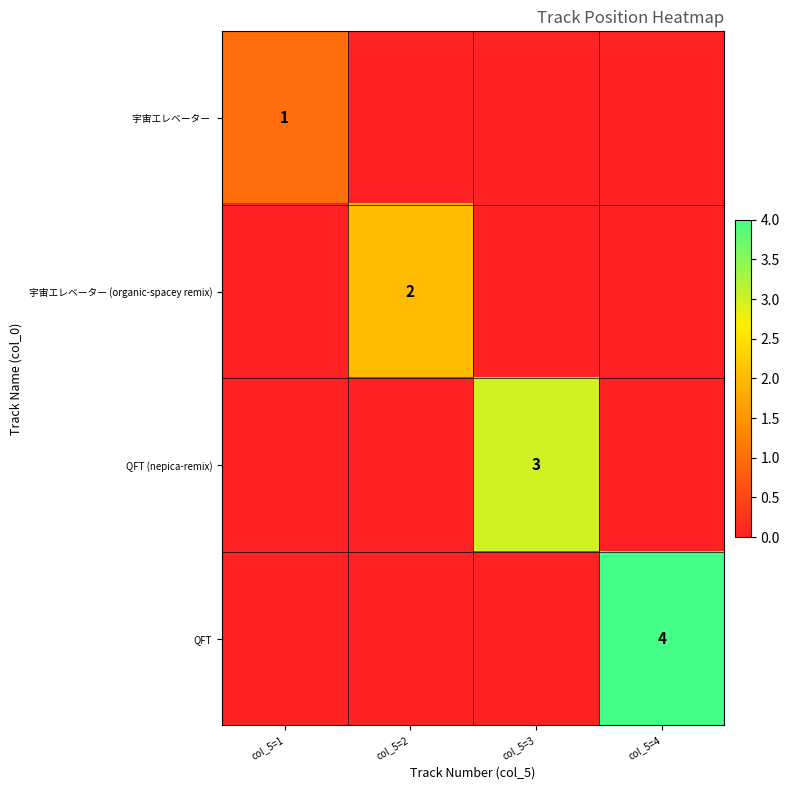

True or false: QFT has a value of 4 at col_5=4.

True